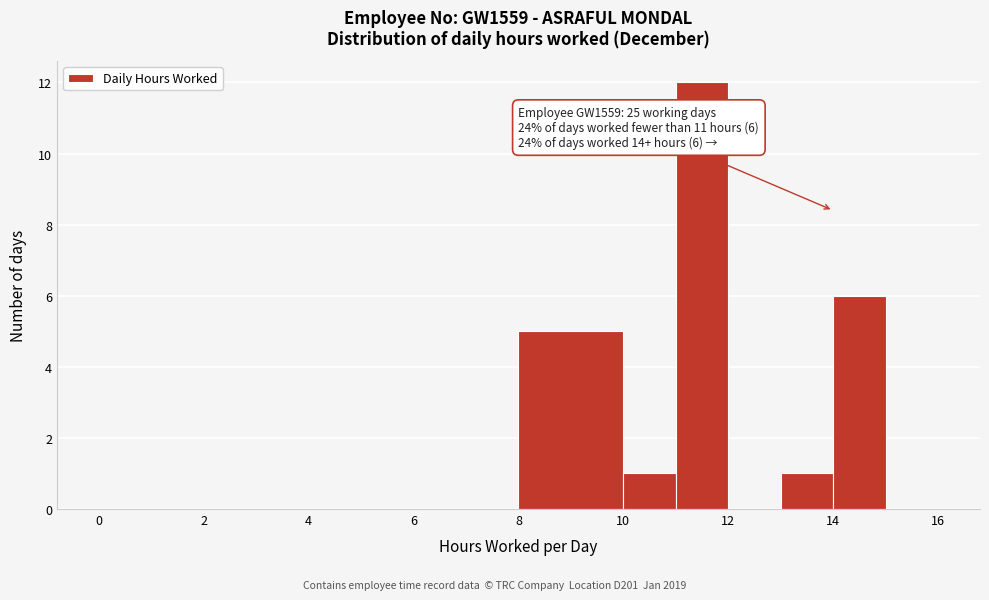

Which range on the x-axis has the tallest bar?

11 to 12